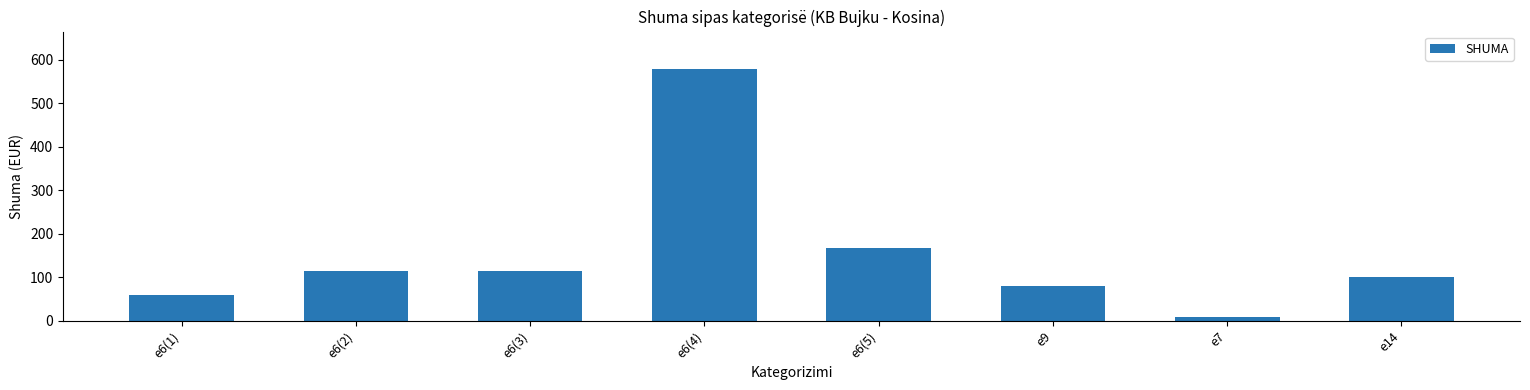

How many values are below 114?

4